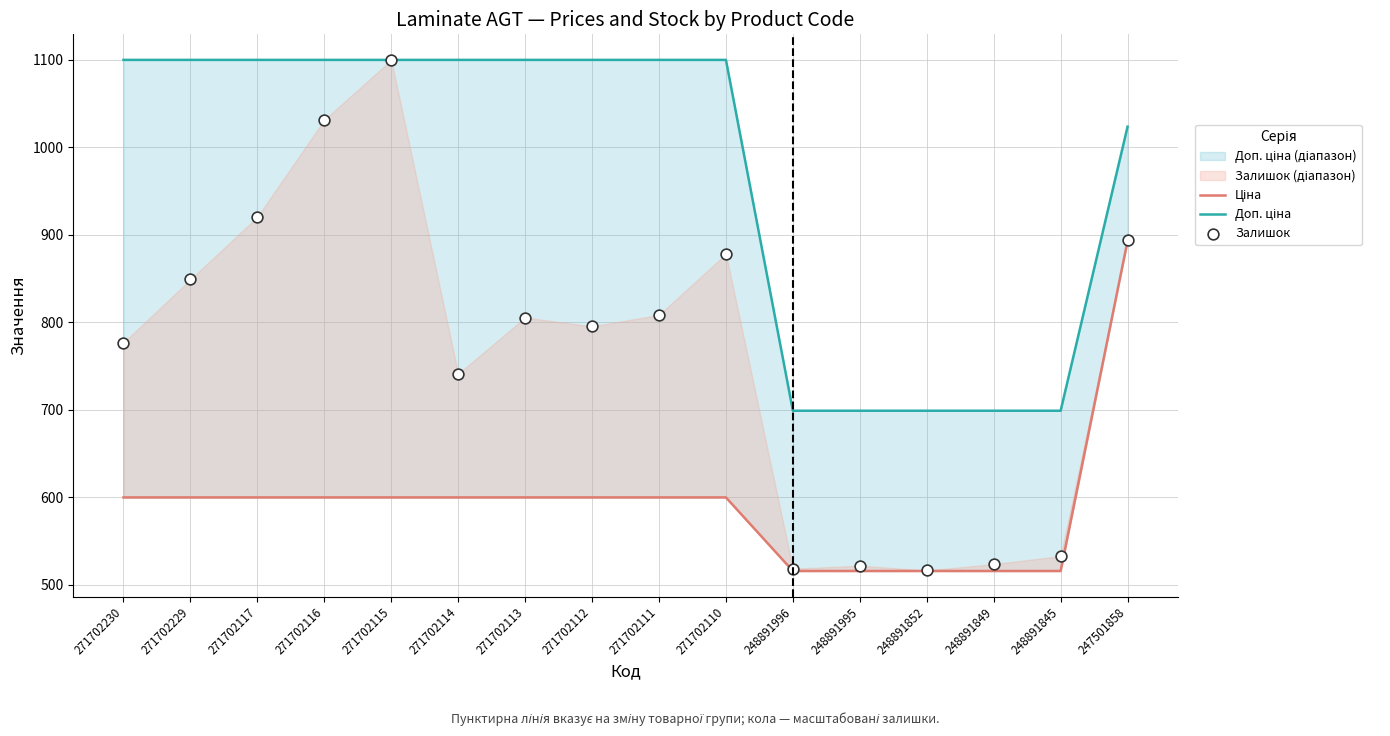

Which series has the widest spread of Y values?

Залишок